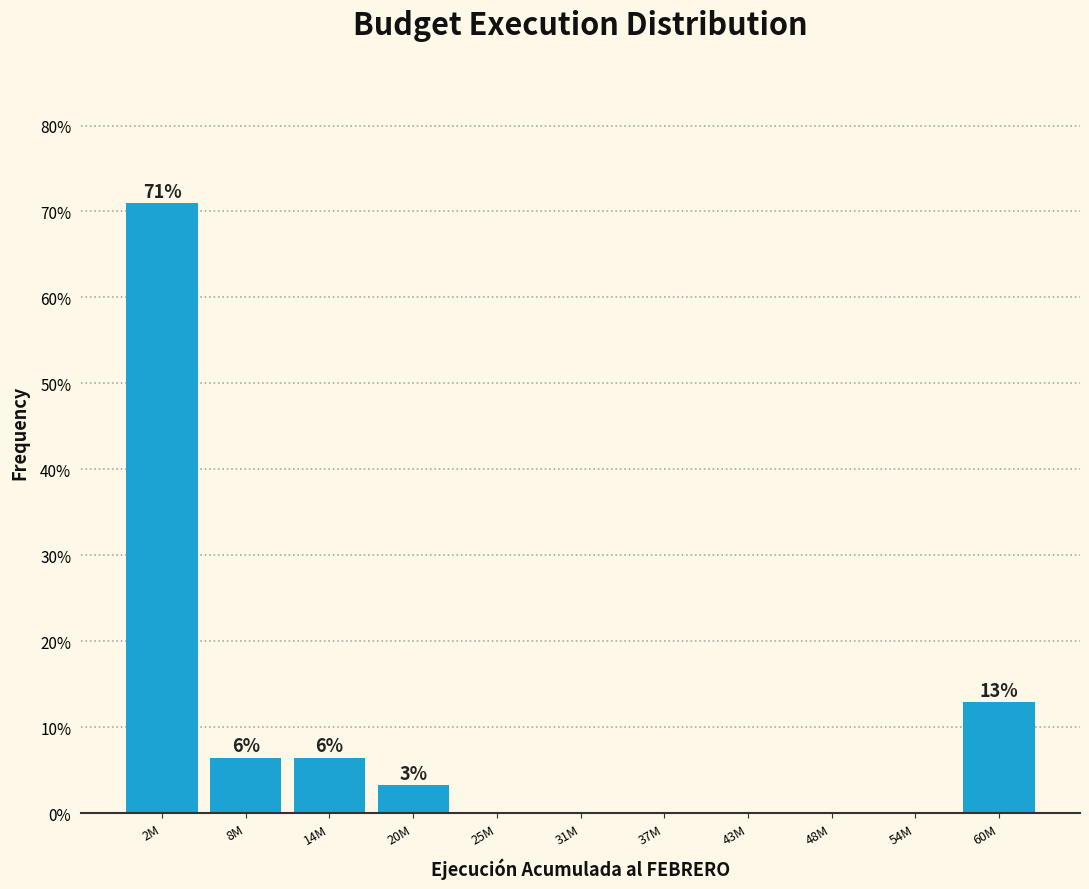

Reading left to right, transcribe all the data shown in this chart.

2M=71.0	8M=6.5	14M=6.5	20M=3.2	25M=0.0	31M=0.0	37M=0.0	43M=0.0	48M=0.0	54M=0.0	60M=12.9